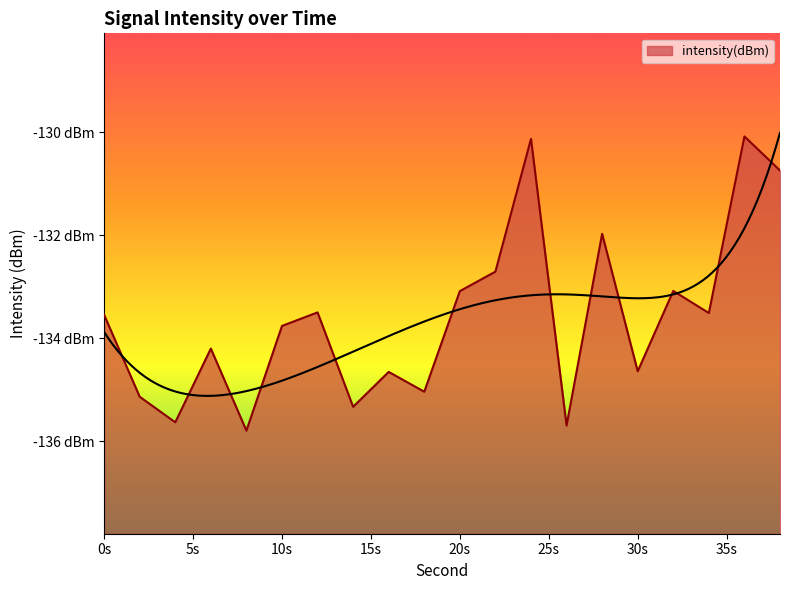

Reading left to right, transcribe all the data shown in this chart.

-133.5	-135.1	-135.6	-134.2	-135.8	-133.8	-133.5	-135.3	-134.7	-135.0	-133.1	-132.7	-130.1	-135.7	-132.0	-134.6	-133.1	-133.5	-130.1	-130.7